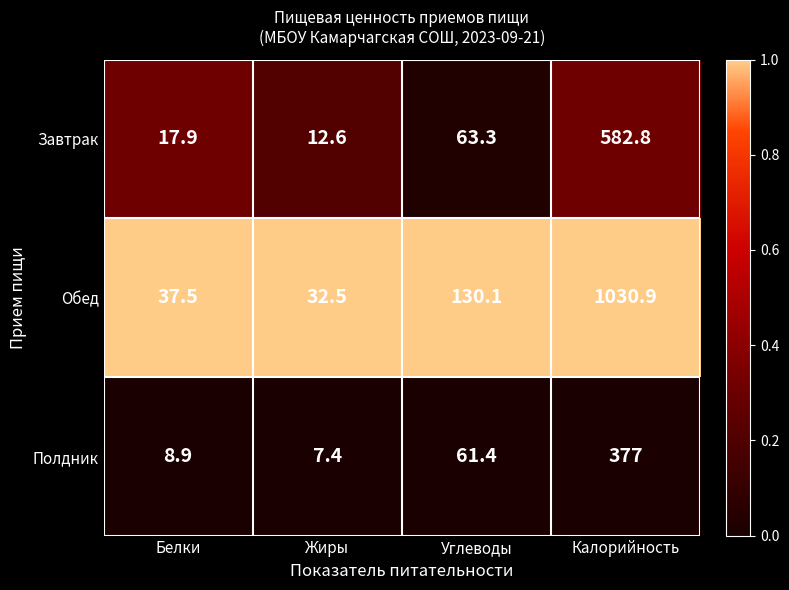

Rank the series at Углеводы from lowest to highest value.

Полдник, Завтрак, Обед